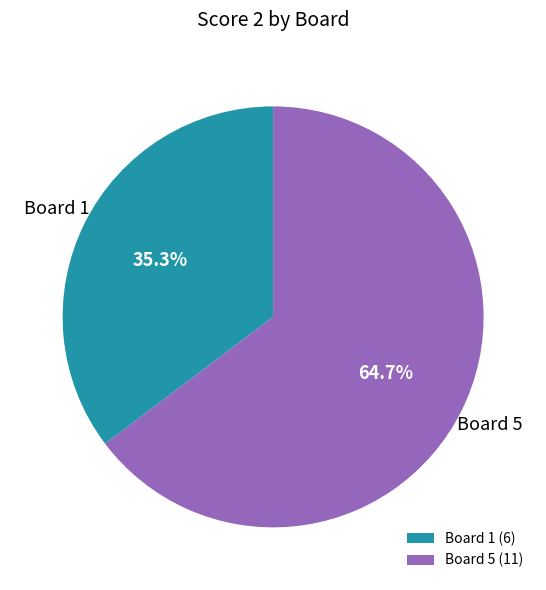

What percentage is NOT represented by Board 5 (11)?

35.3%